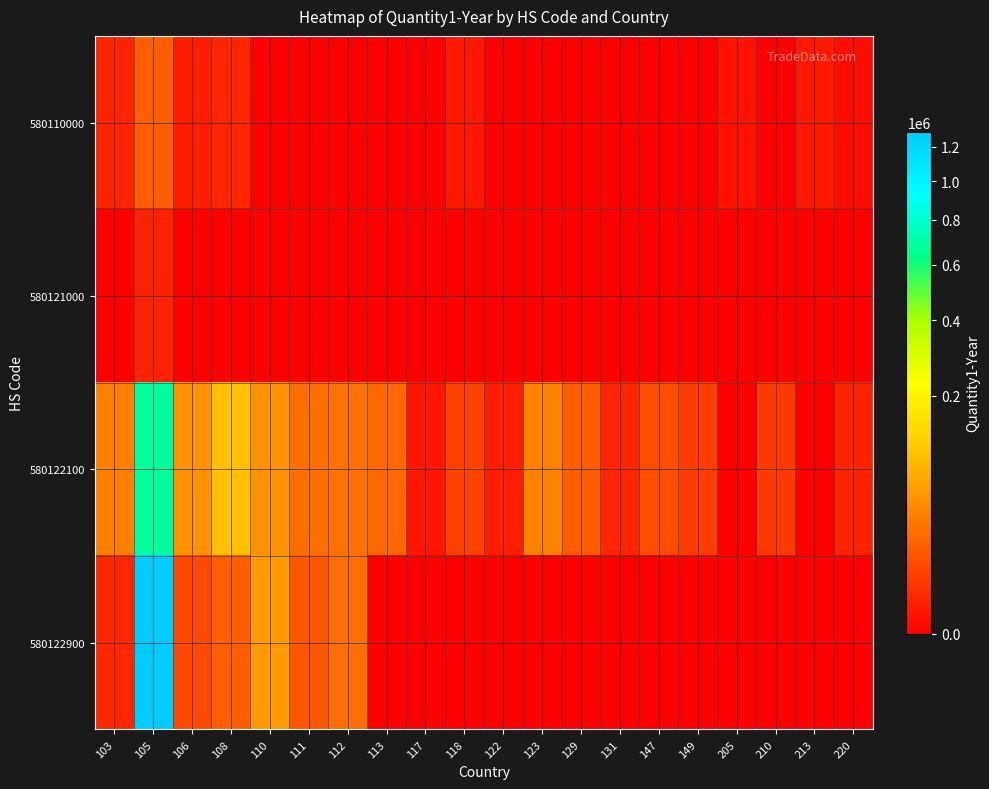

What is the spread (max minus min) of values at 118?

6672